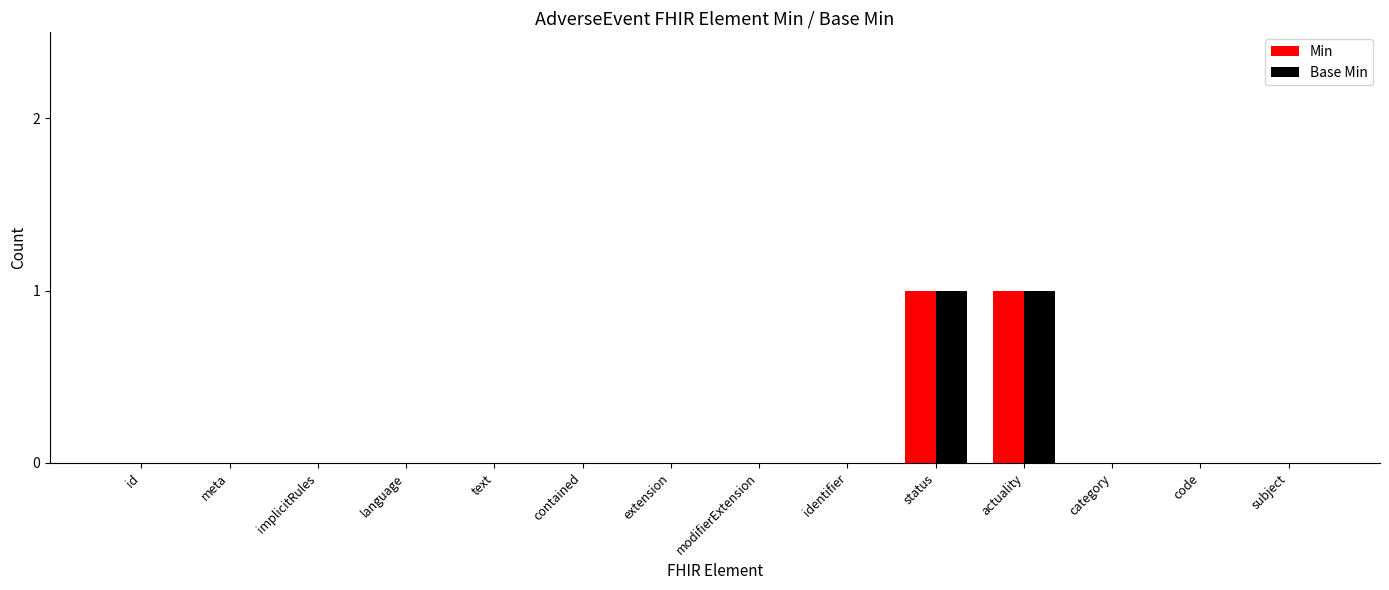

True or false: Min has a value of 0 at language.

True